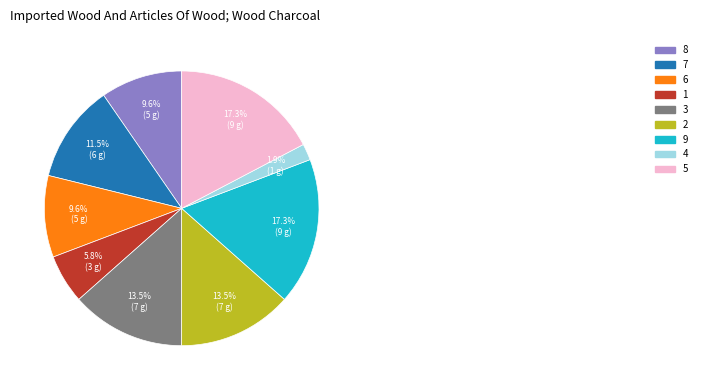

Between 5 and 6, which is larger?

5